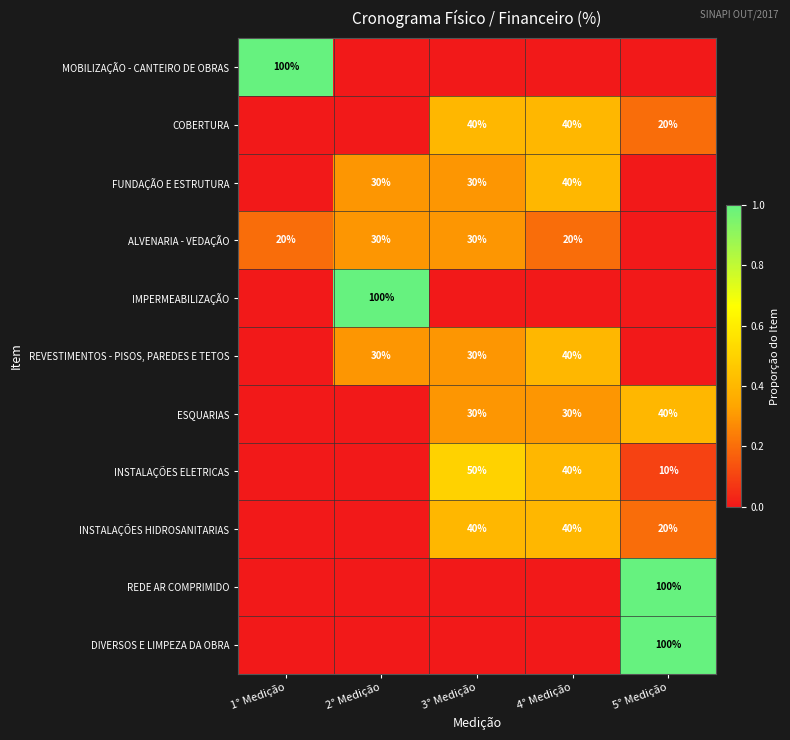

What is the difference between the ALVENARIA - VEDAÇÃO values at 2° Medição and 1° Medição?

10